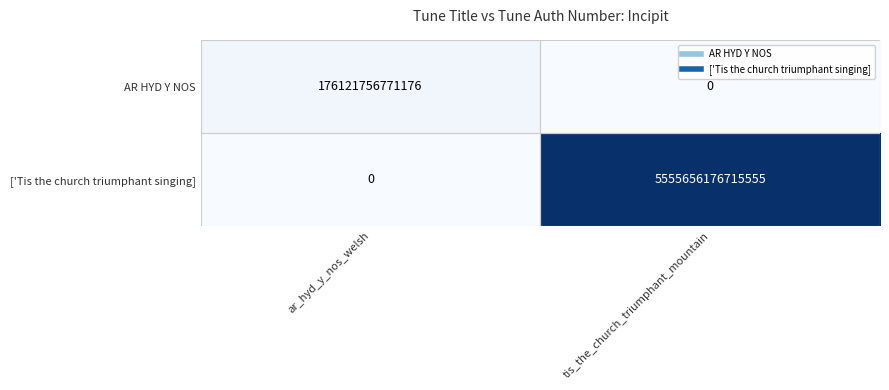

How many series are shown in this chart?

2